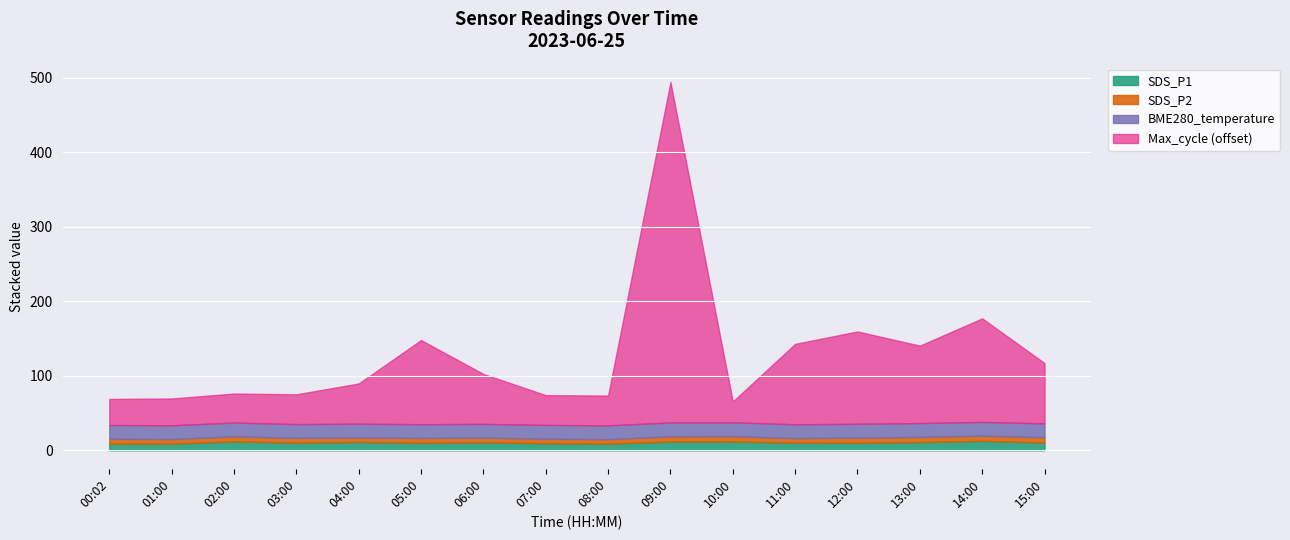

At which category is the sum across all series the highest?

09:00